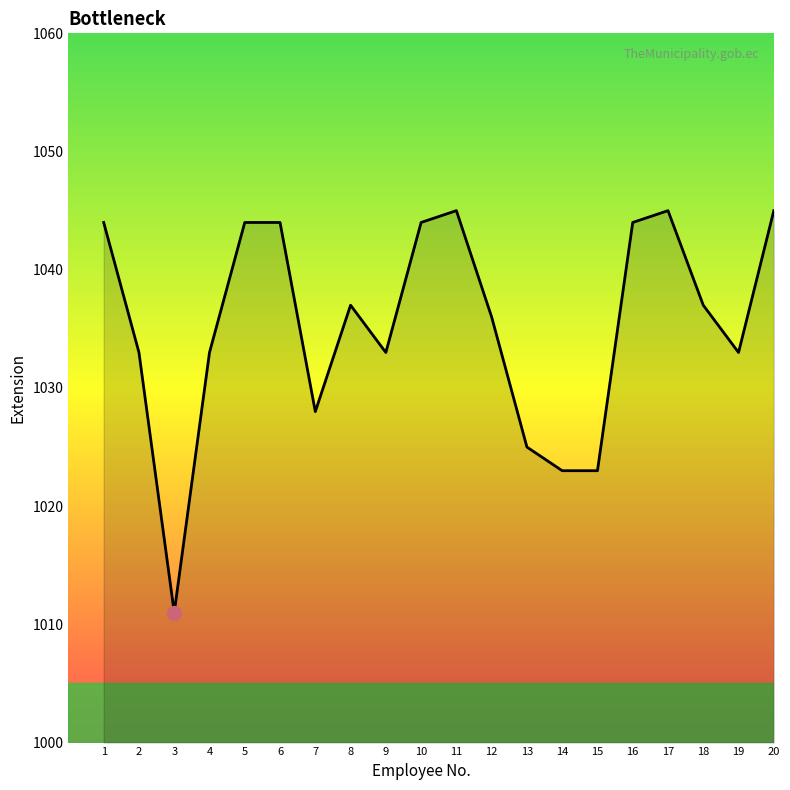

What is the difference between the values at 17 and 14?

22